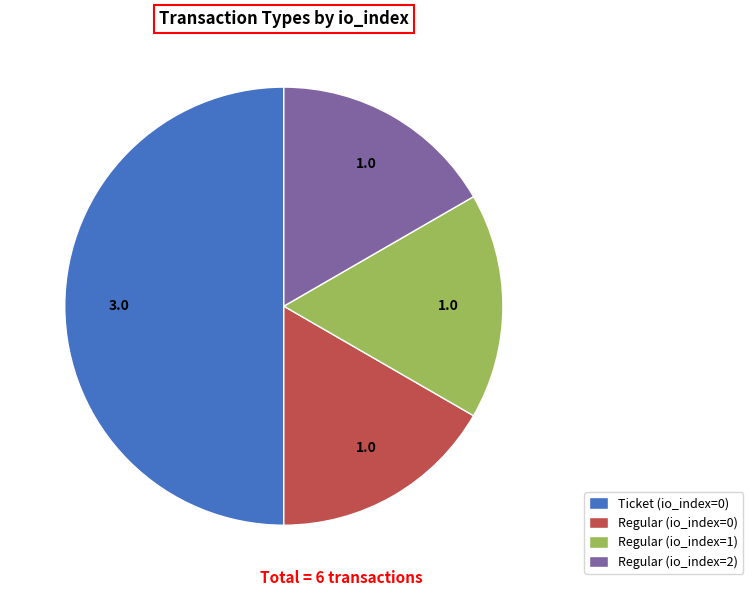

Is it true that Ticket (io_index=0) is 40% of the pie?

False